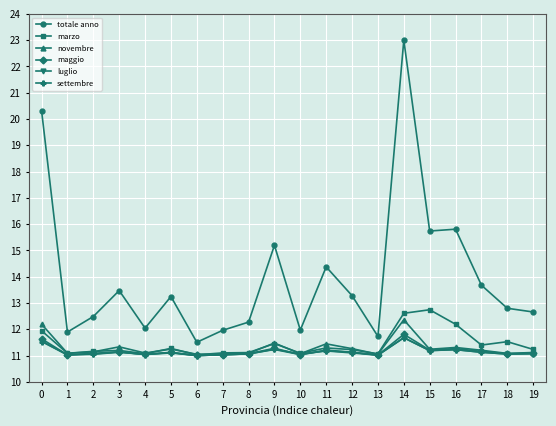

What is the value of the maggio point at the 10th from the left?

11.3